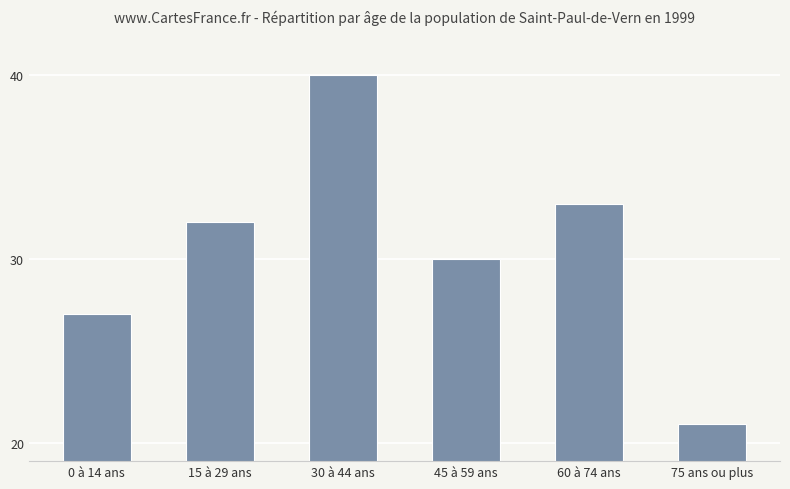

The chart shows a value of 30 at 45 à 59 ans. True or false?

True